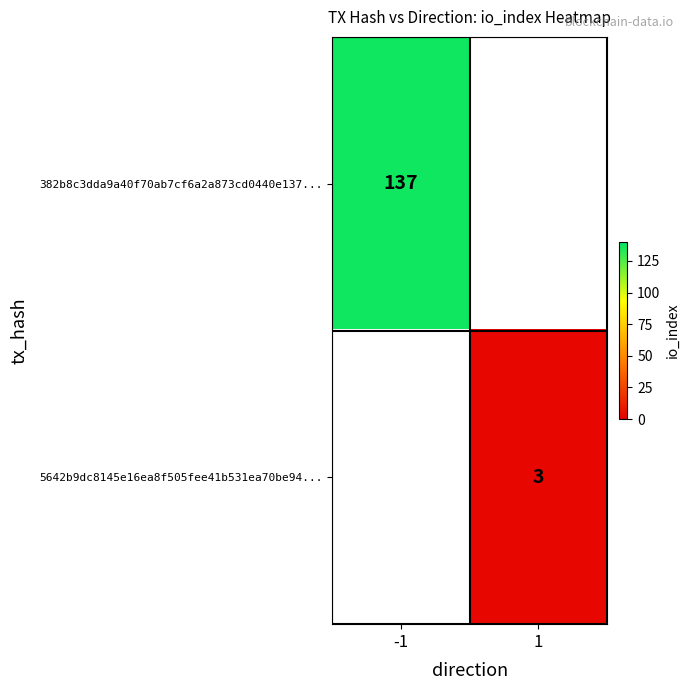

Is it true that 382b8c3dda9a40f70ab7cf6a2a873cd0440e137... equals 137 at -1?

True